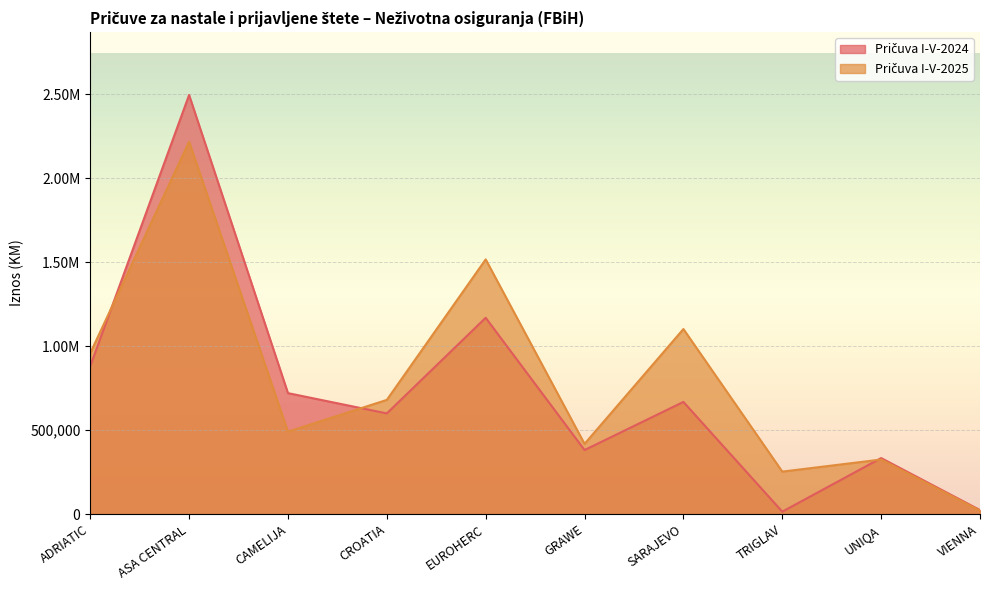

What is the approximate value of Pričuva I-V-2024 at GRAWE, to the nearest 100?

380900